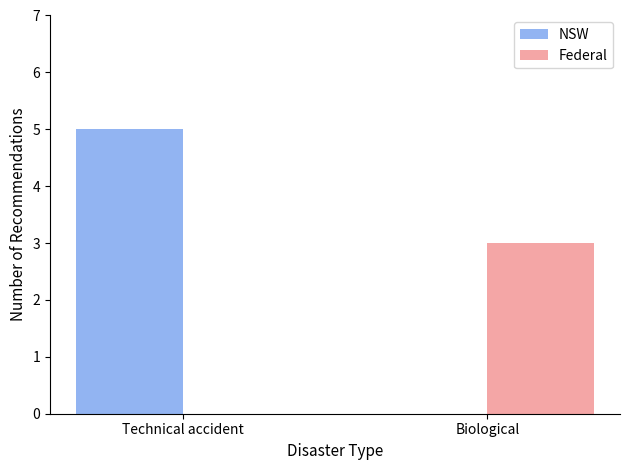

The value of NSW at Biological is 0. True or false?

True